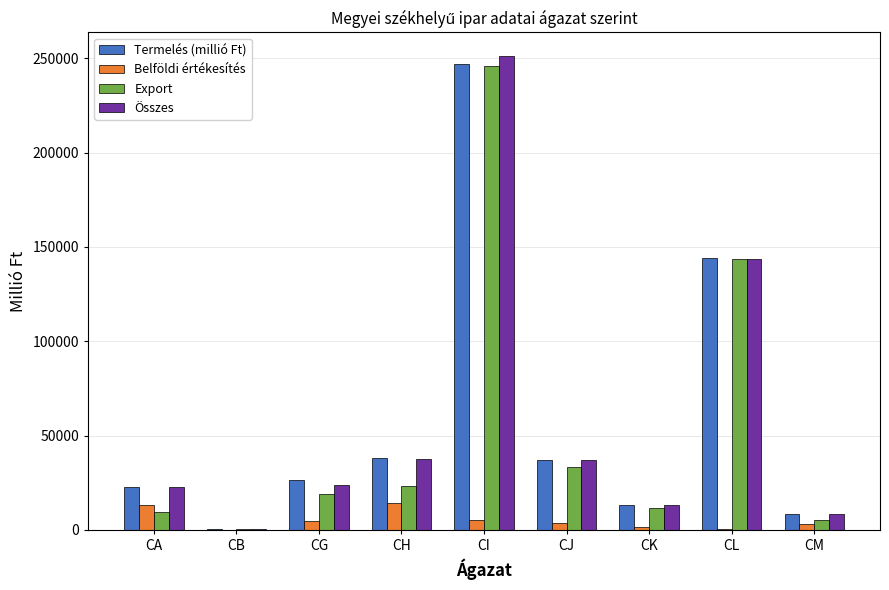

At which category is the sum across all series the highest?

CI